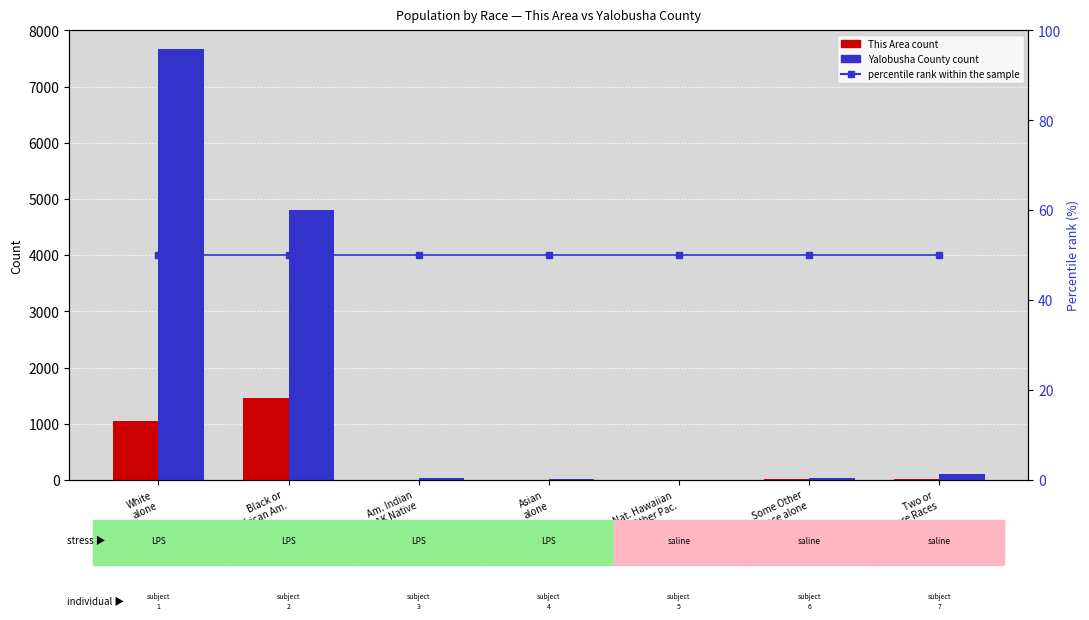

What is the value of the Yalobusha County (count) bar at the 3rd from the left?

32